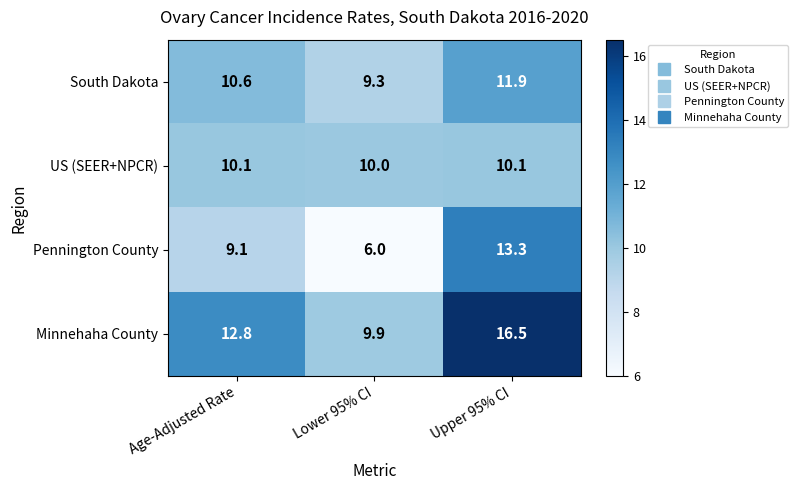

Reading left to right, extract all data points from this chart.

South Dakota: 10.6	9.3	11.9
US (SEER+NPCR): 10.1	10.0	10.1
Pennington County: 9.1	6.0	13.3
Minnehaha County: 12.8	9.9	16.5